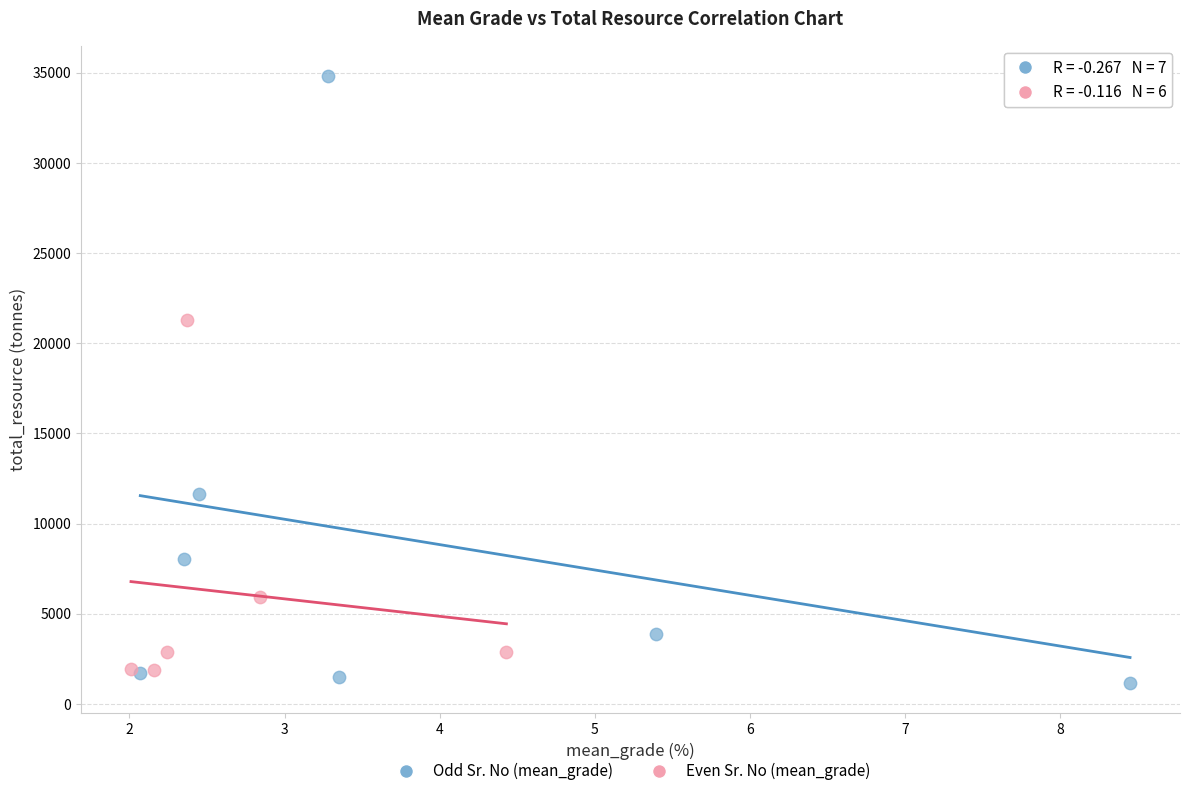

Which series contains the highest Y value?

Odd Sr. No (mean_grade)